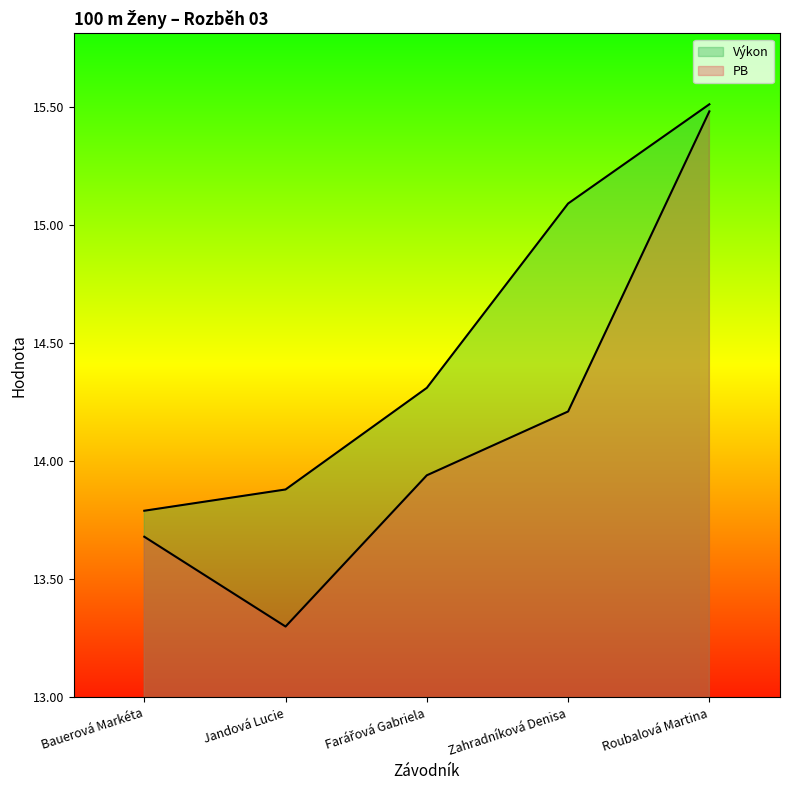

What is the value of the PB point at the 1st from the left?

13.7